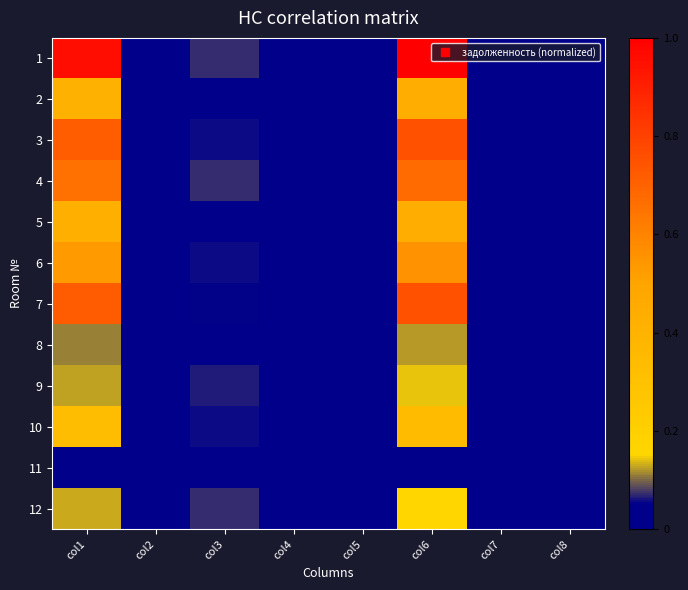

Rank the series by their maximum value, from lowest to highest.

11, 8, 9, 12, 10, 2, 5, 6, 4, 3, 7, 1